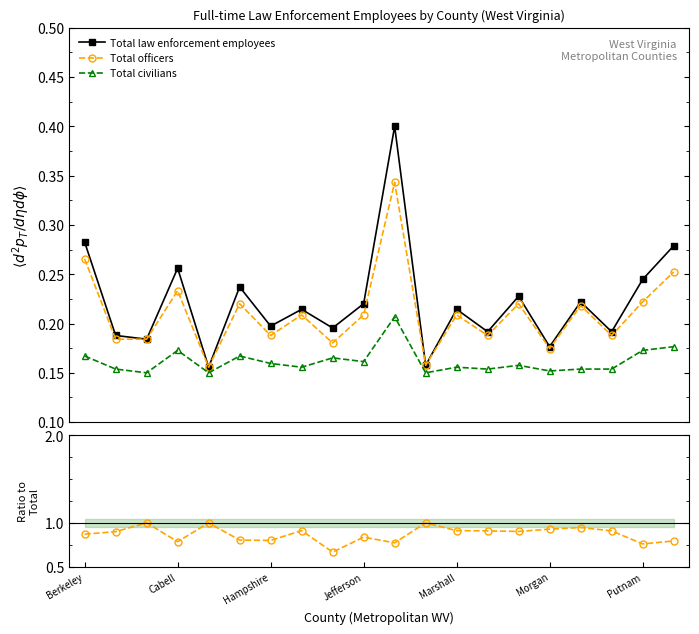

True or false: Total civilians has a value of 0.2 at 10.

True